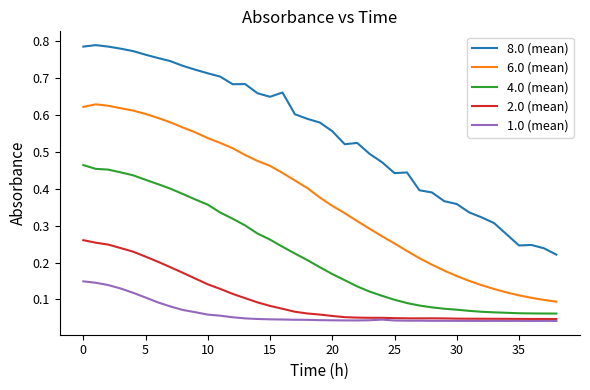

Which series has the largest range (max minus min)?

8.0 (mean)